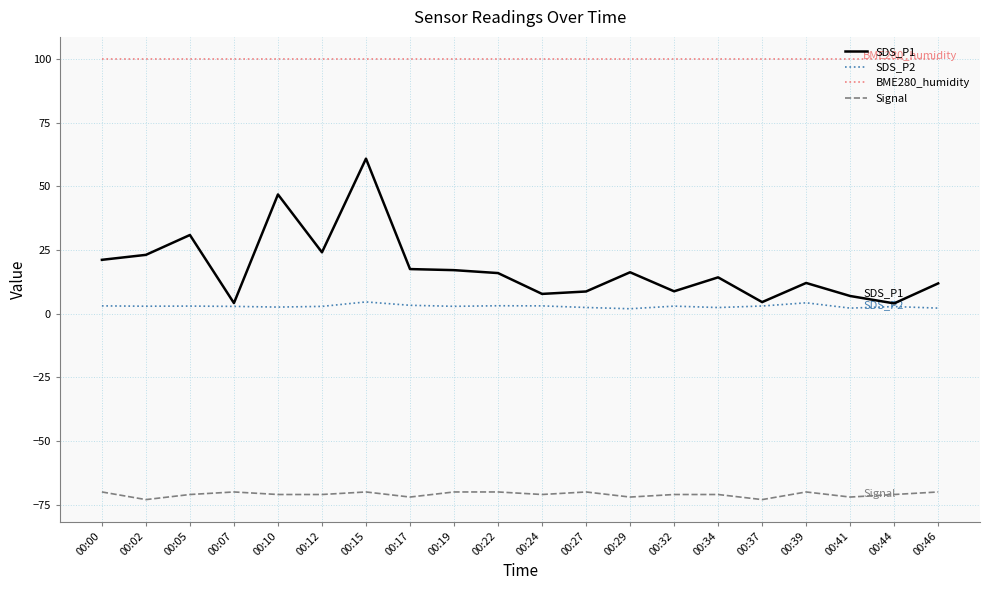

The SDS_P1 series shows 5.7 at 00:34. True or false?

False